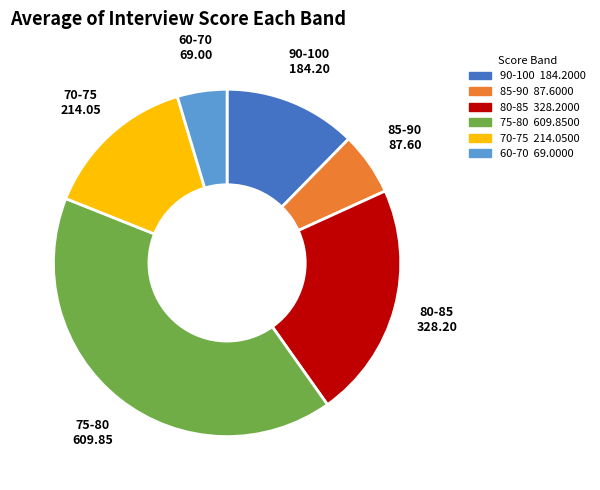

Is it true that 90-100 is 12% of the pie?

True